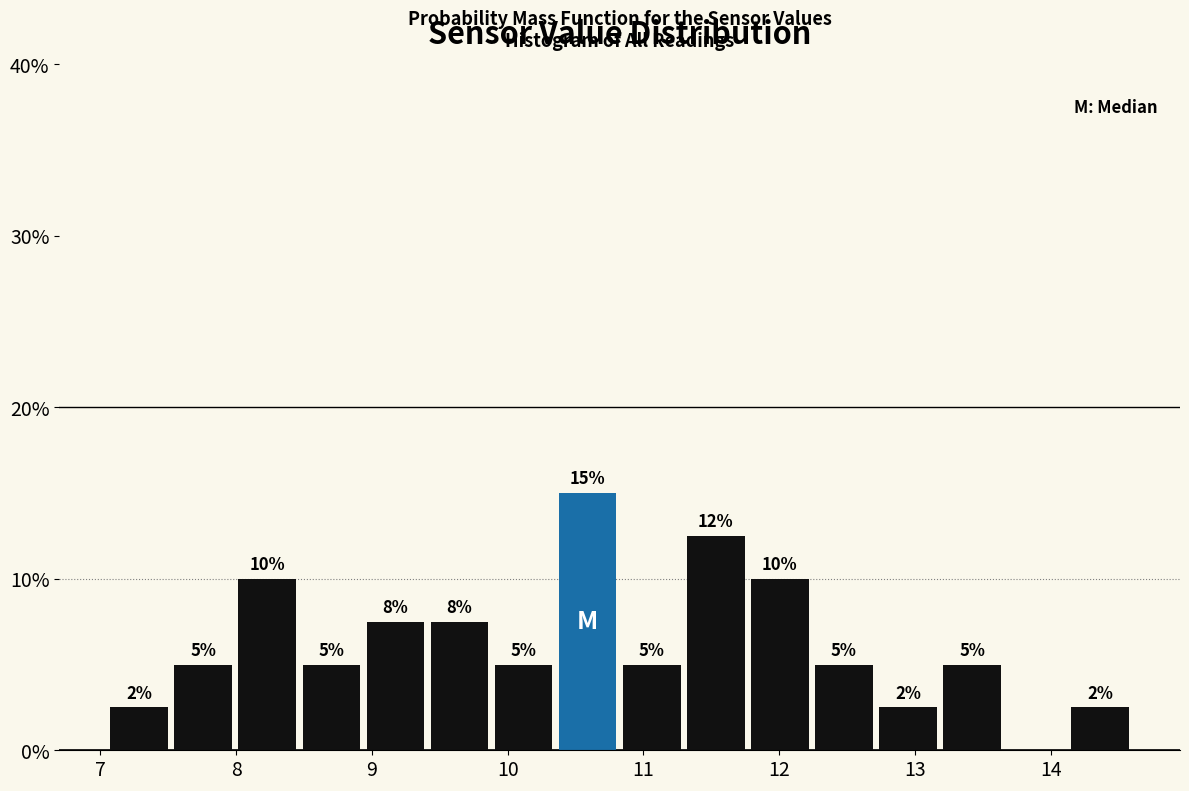

Over which range of the x-axis is the bar tallest?

10.4 to 10.8